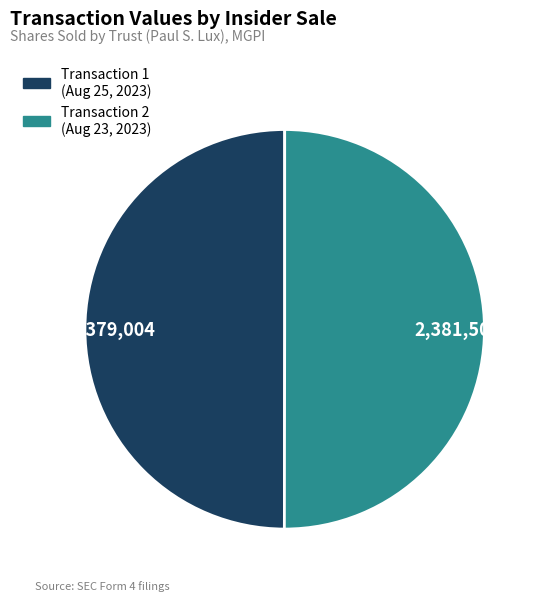

What is the ratio of the value at 2,381,505 to the value at 2,379,004?

1.0